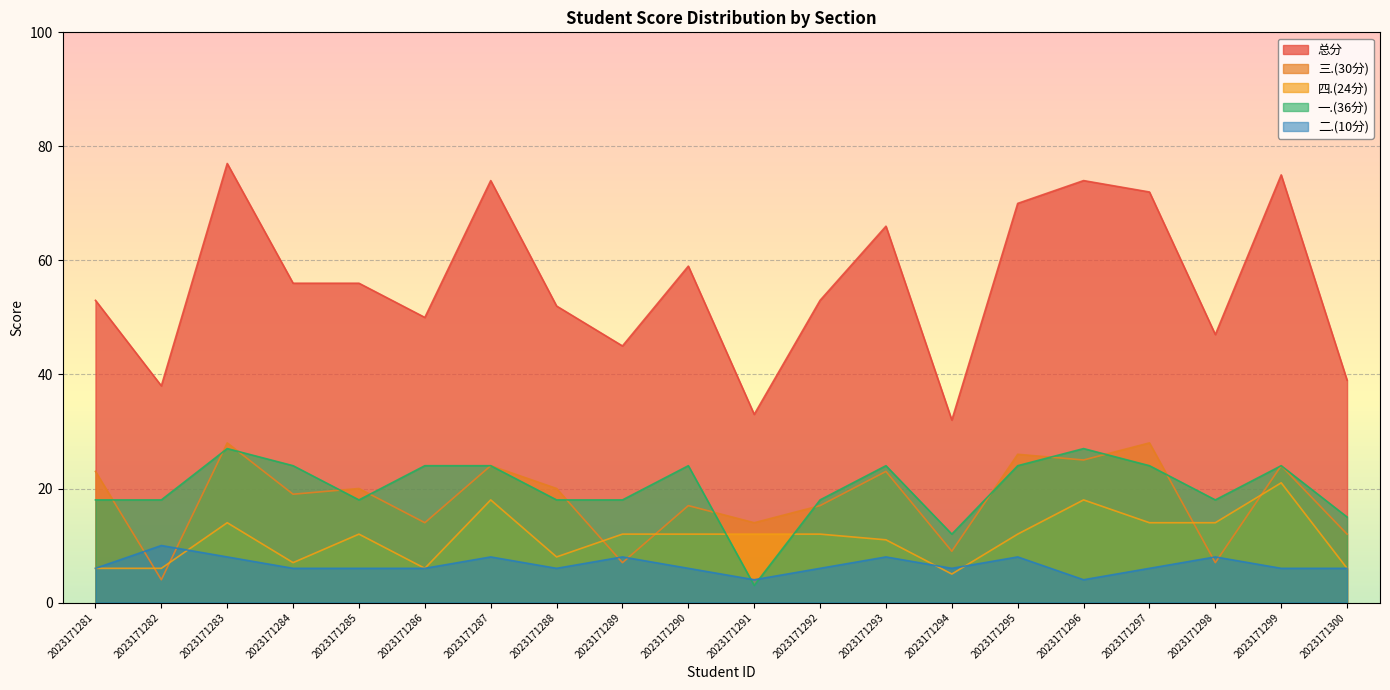

True or false: 三.(30分) and 总分 intersect in this chart.

False